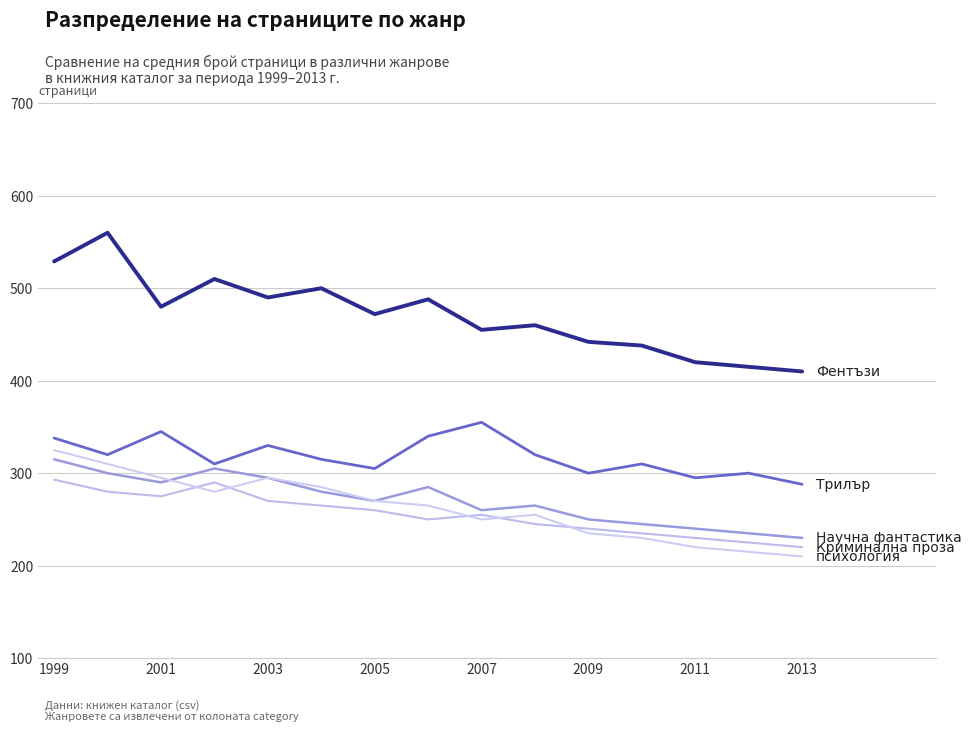

Does the chart have visible grid lines?

Yes